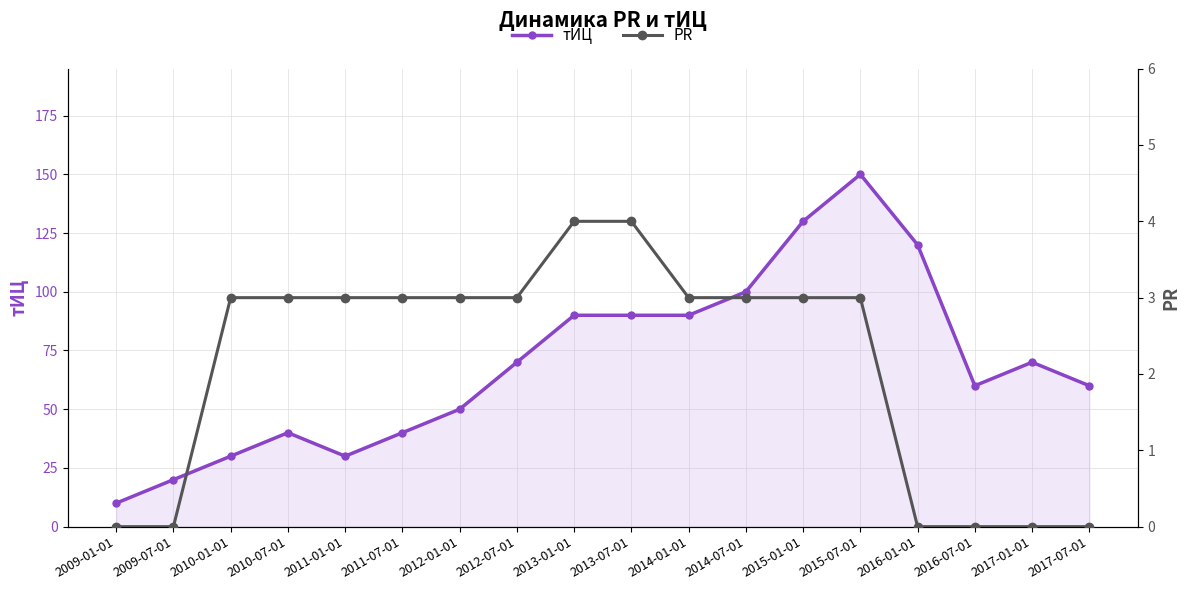

What is the difference between the PR values at 2011-07-01 and 2013-01-01?

1